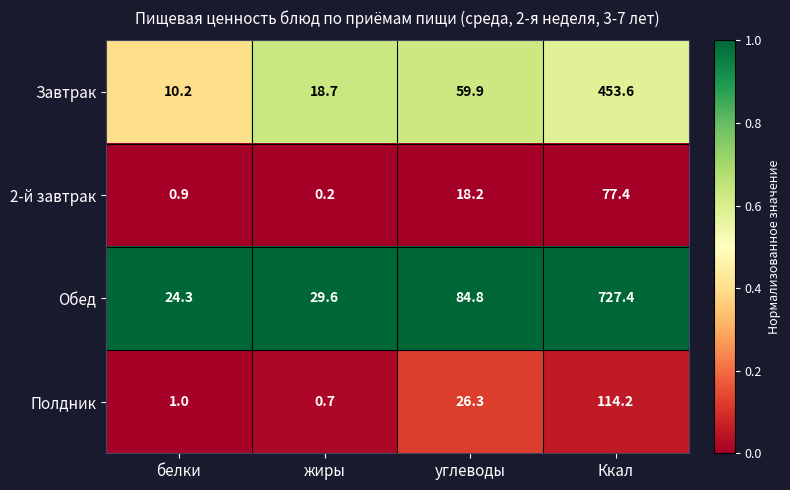

Count the number of categories in the chart.

4